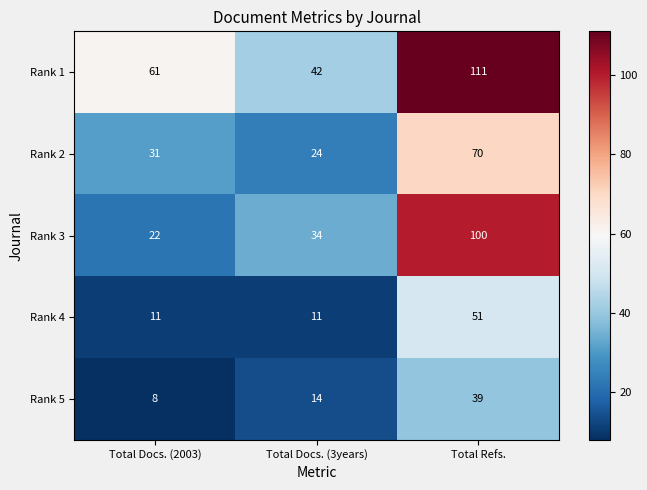

The value of Rank 4 at Total Docs. (2003) is 6. True or false?

False